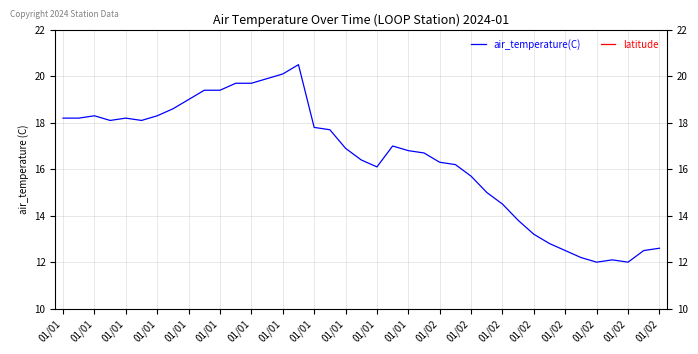

Rank the series by their maximum value, from lowest to highest.

air_temperature(C), latitude